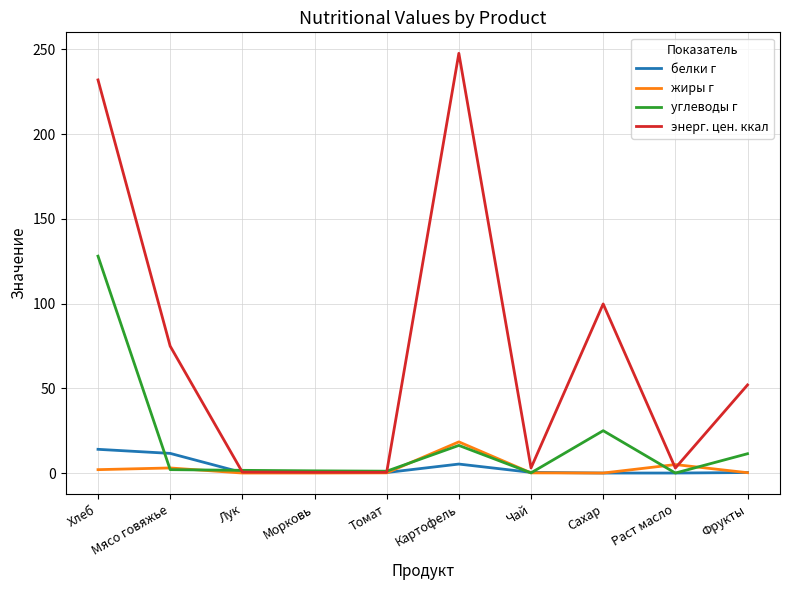

The value of энерг. цен. ккал at Сахар is 167.6. True or false?

False